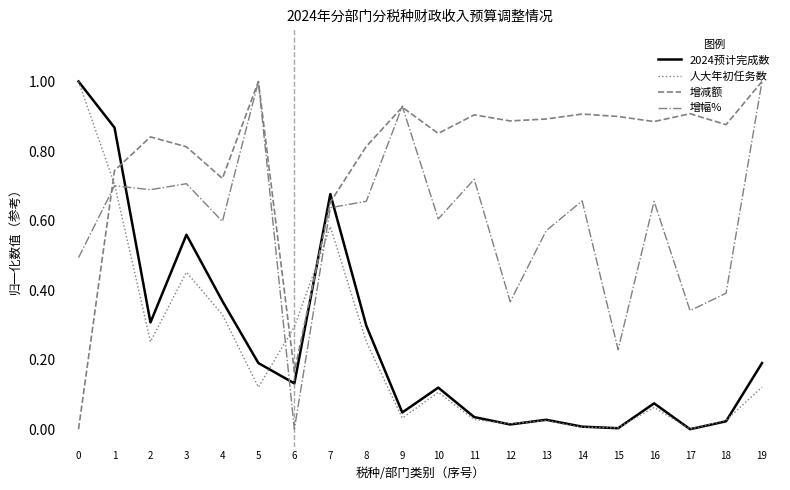

What is the total value across all series at 8?

2.0